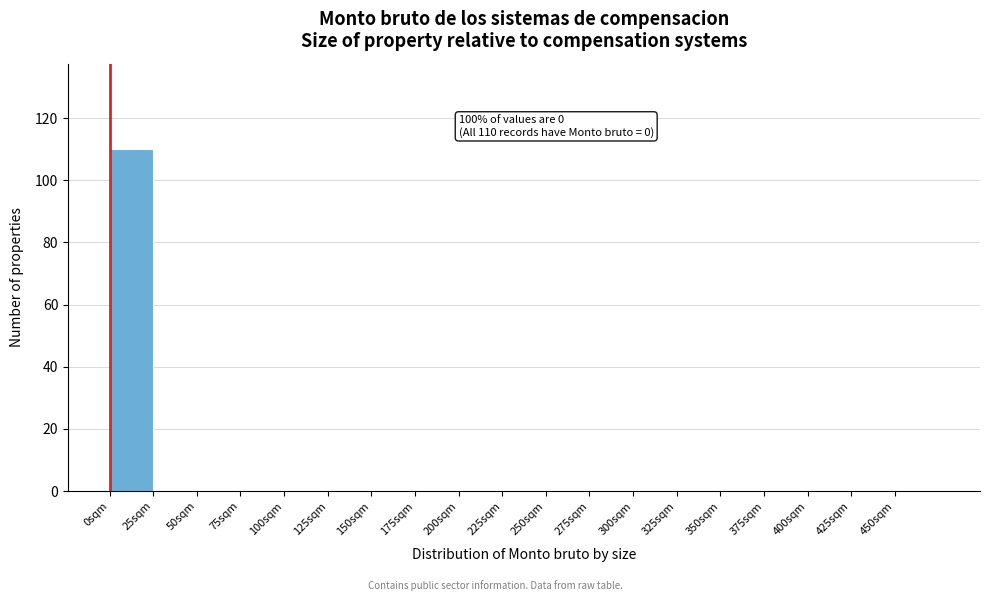

Over which range of the x-axis is the bar tallest?

0 to 25